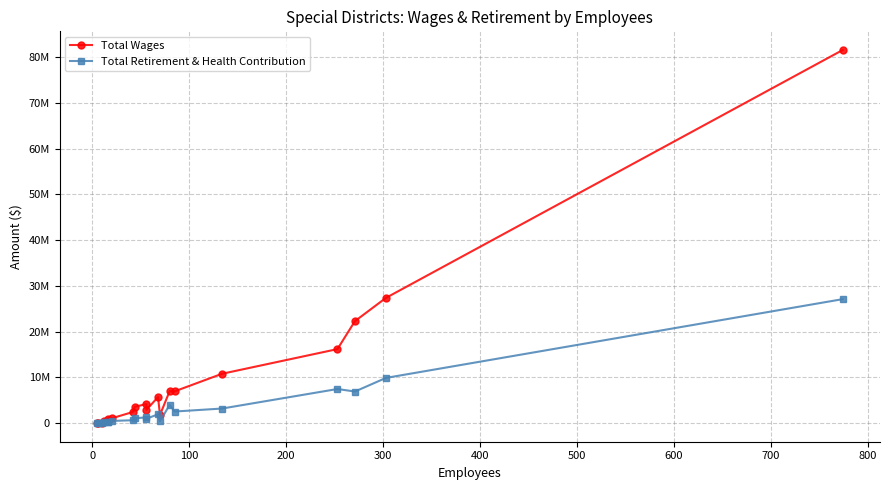

What is the difference between the highest and lowest values at 100?

71868